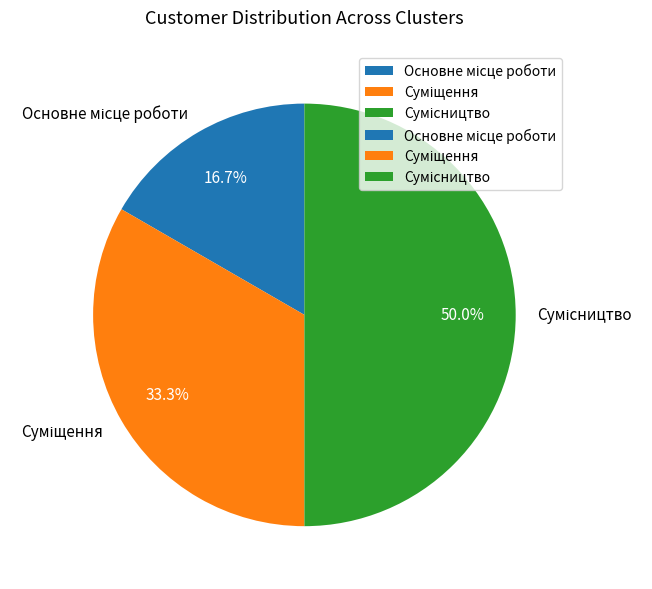

To the nearest percent, what portion does Суміщення represent?

33%